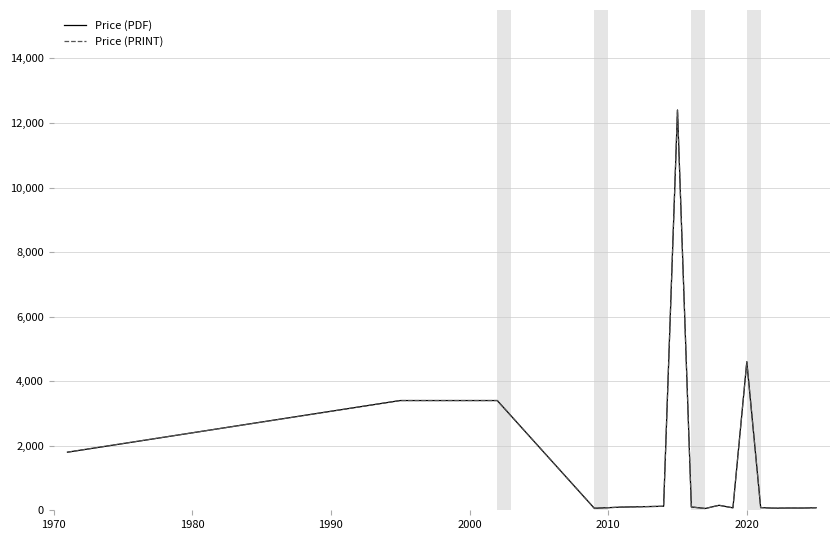

Does the chart have visible grid lines?

Yes